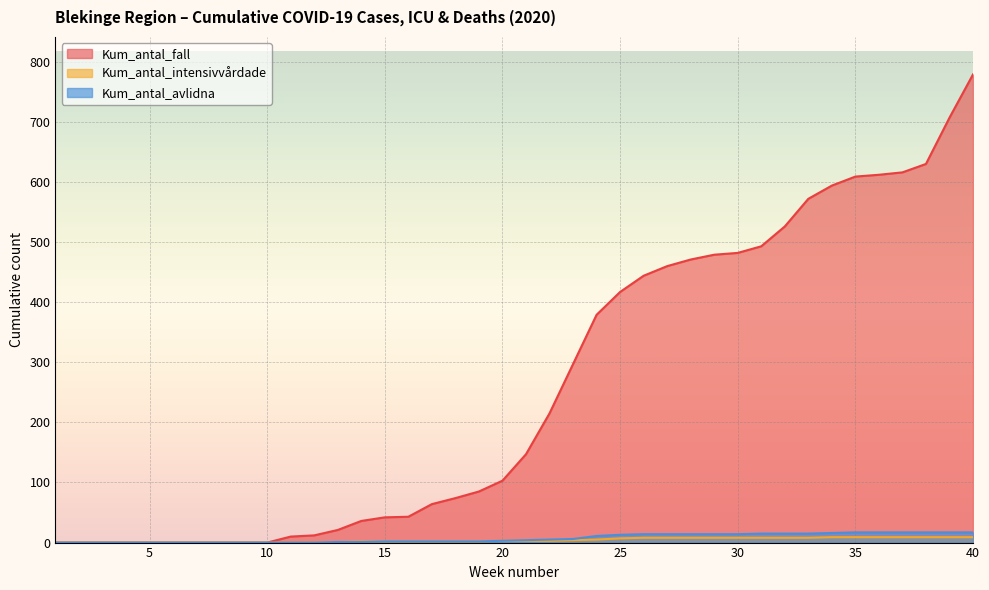

At how many categories does at least one series exceed 296?

18